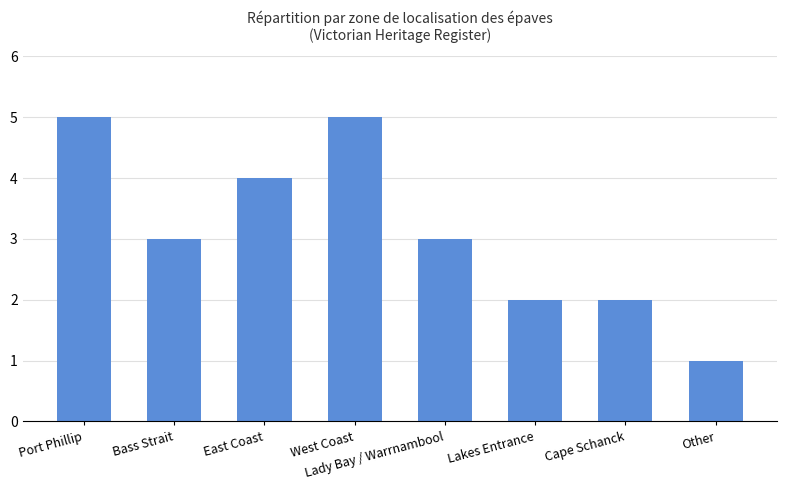

What is the difference between the values at Lakes Entrance and East Coast?

2